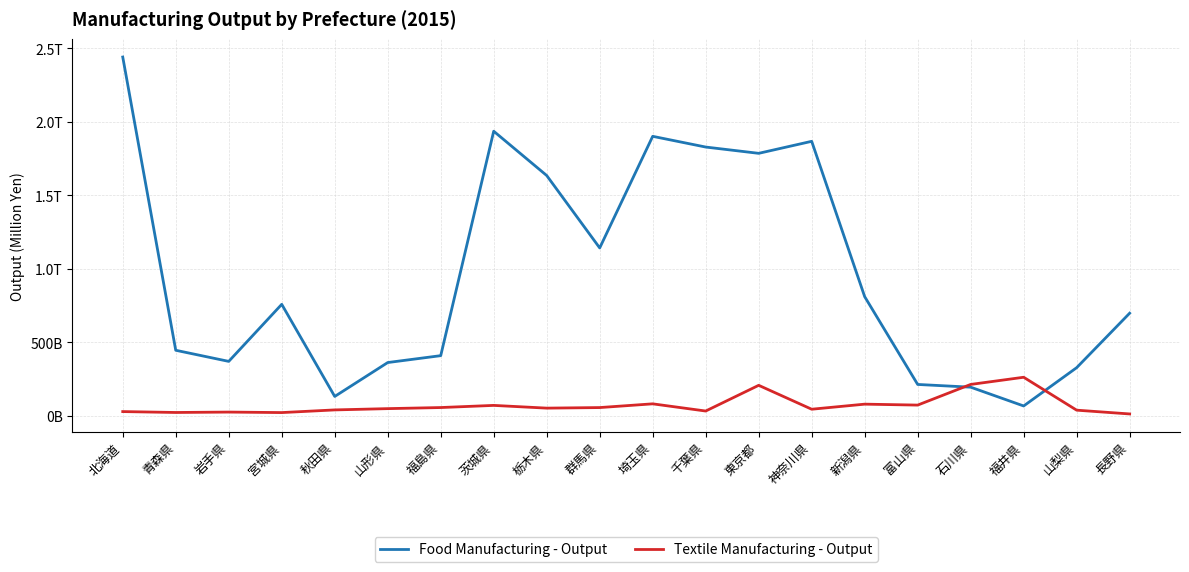

The Food Manufacturing - Output series shows 2665995 at 栃木県. True or false?

False